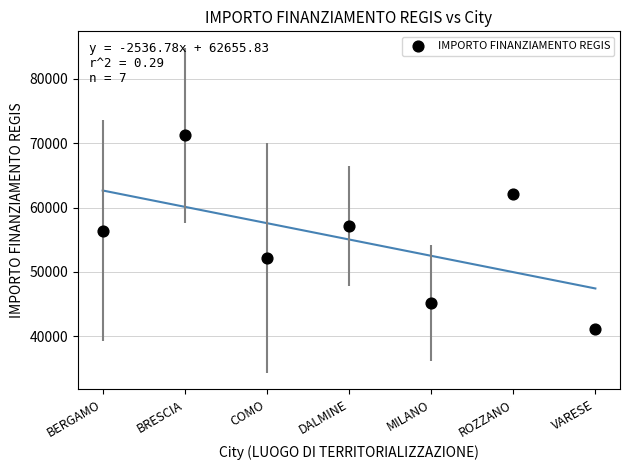

What is the average Y value?

55045.5